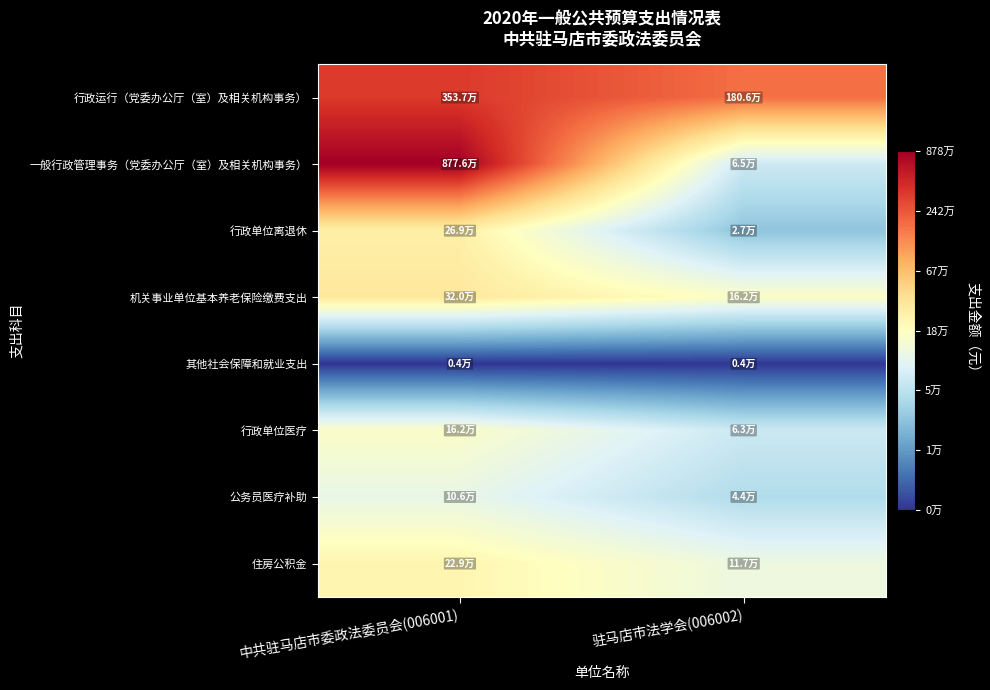

At how many categories does at least one series exceed 13?

2